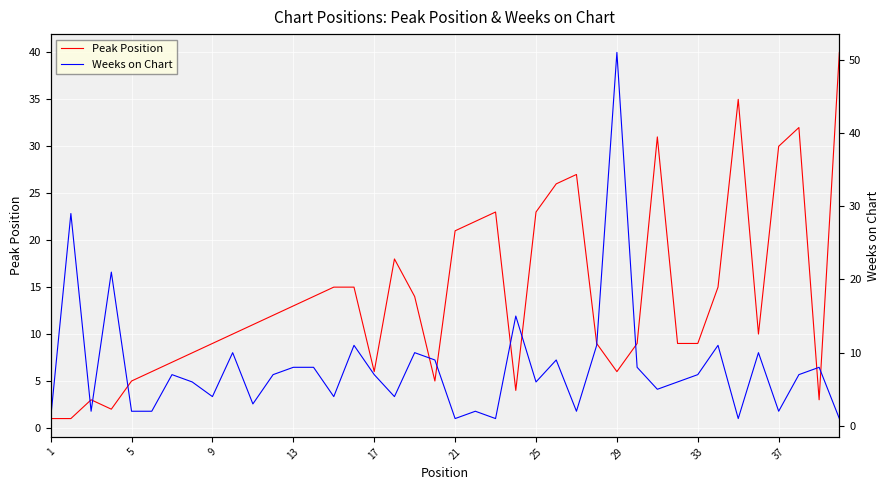

How many lines are shown in the chart?

2